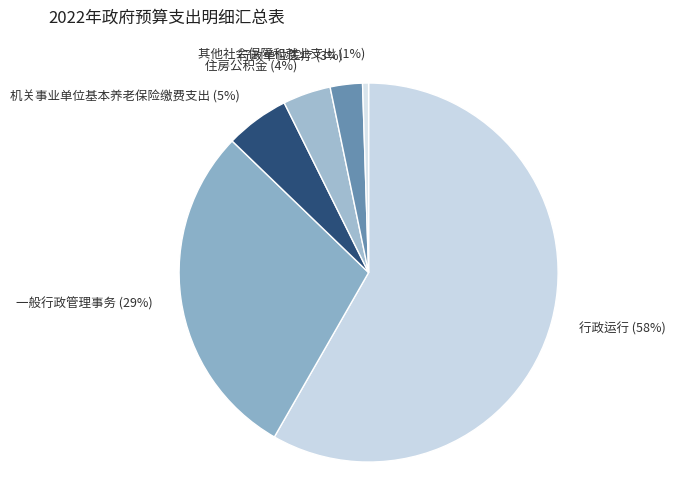

To the nearest percent, what is the average slice percentage?

17%